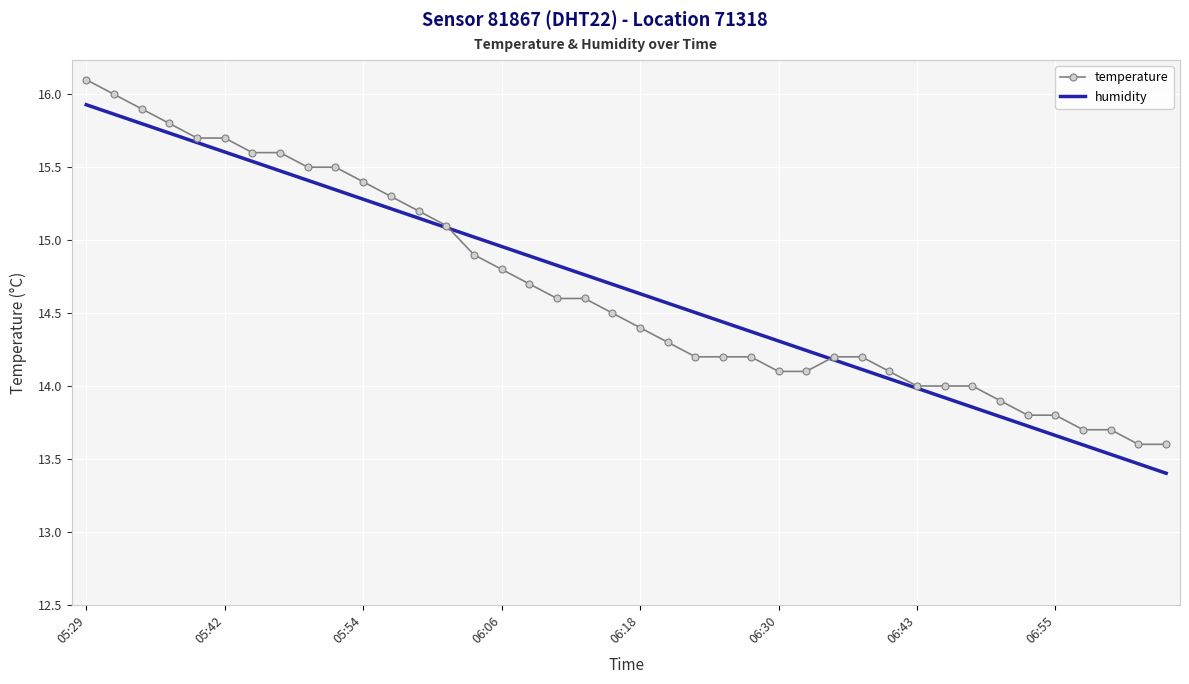

True or false: temperature and humidity intersect in this chart.

True